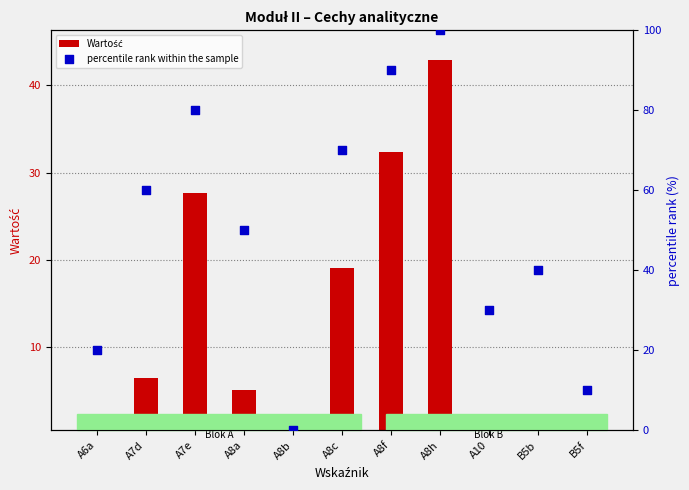

At which category is the sum across all series the highest?

A8h